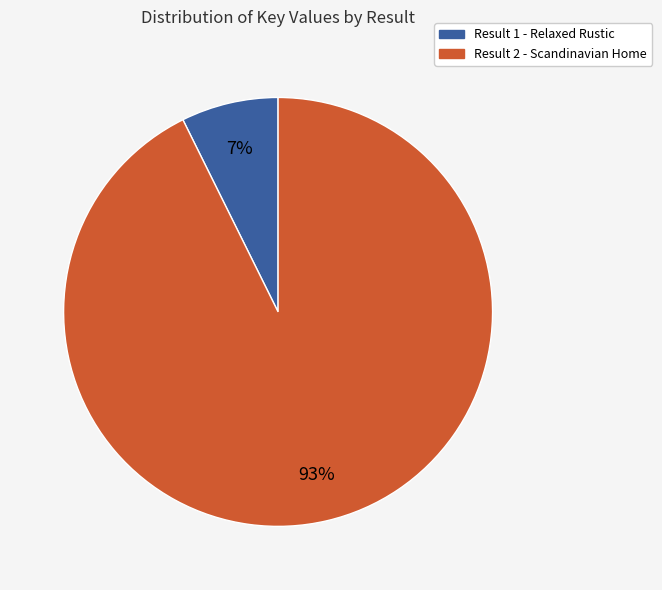

Which has a higher value, Result 1 - Relaxed Rustic or Result 2 - Scandinavian Home?

Result 2 - Scandinavian Home